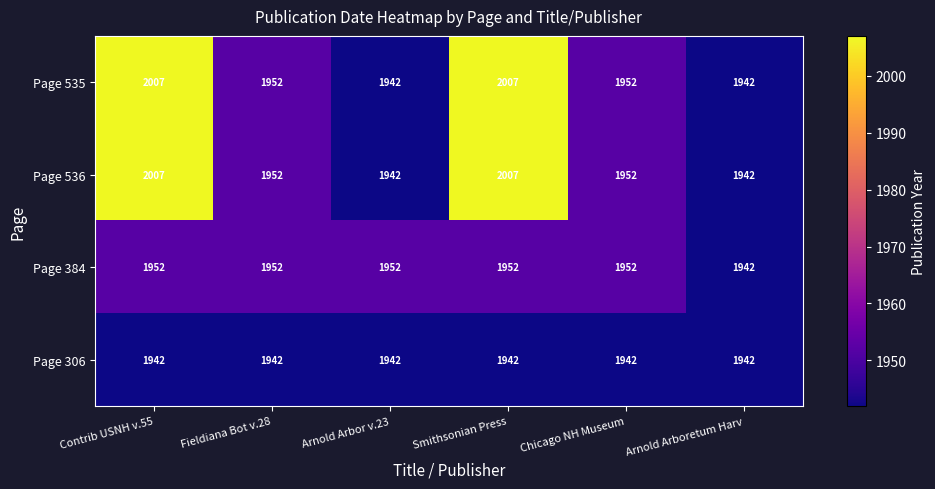

What is the minimum value shown in the chart?

1942